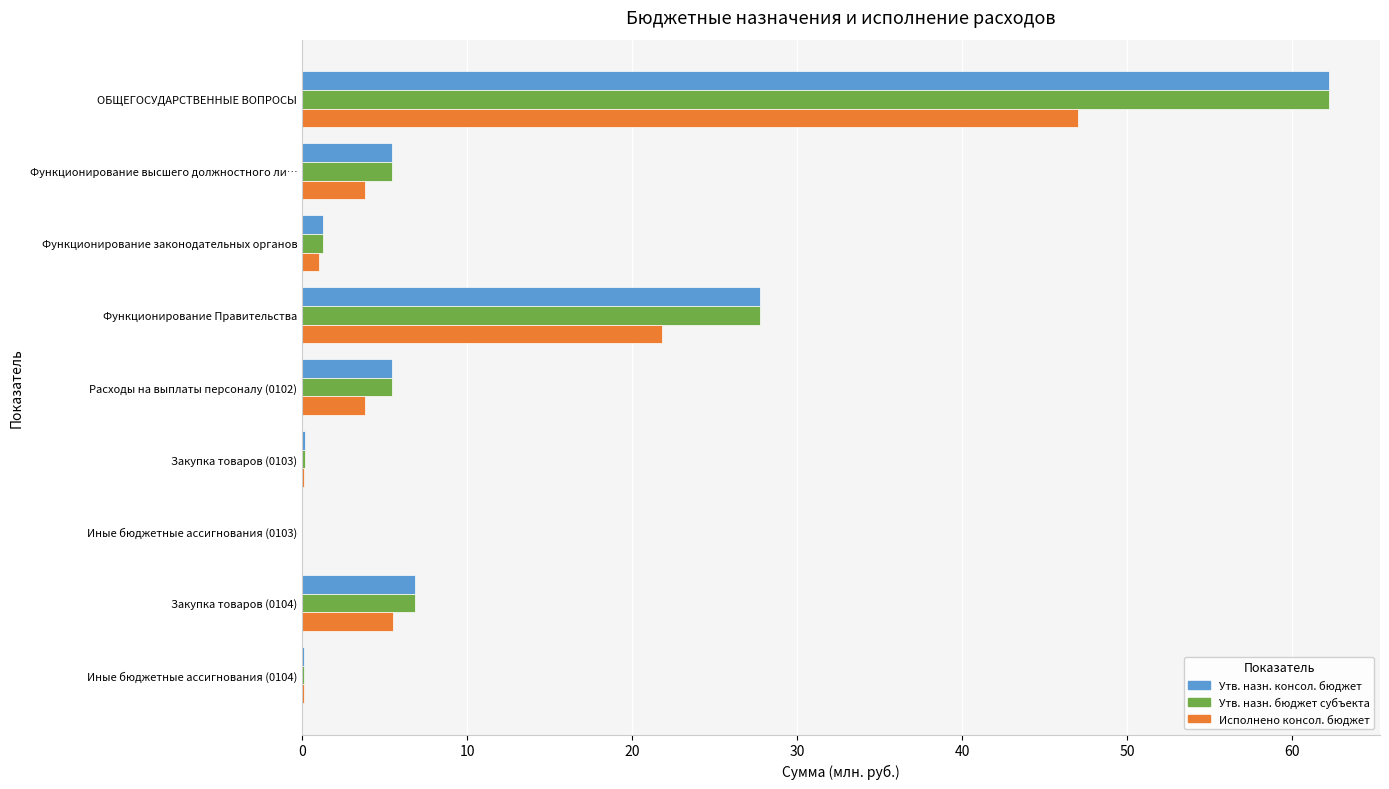

Is the value of Утв. назн. консол. бюджет at Закупка товаров (0104) greater than the value of Исполнено консол. бюджет at Иные бюджетные ассигнования (0104)?

Yes